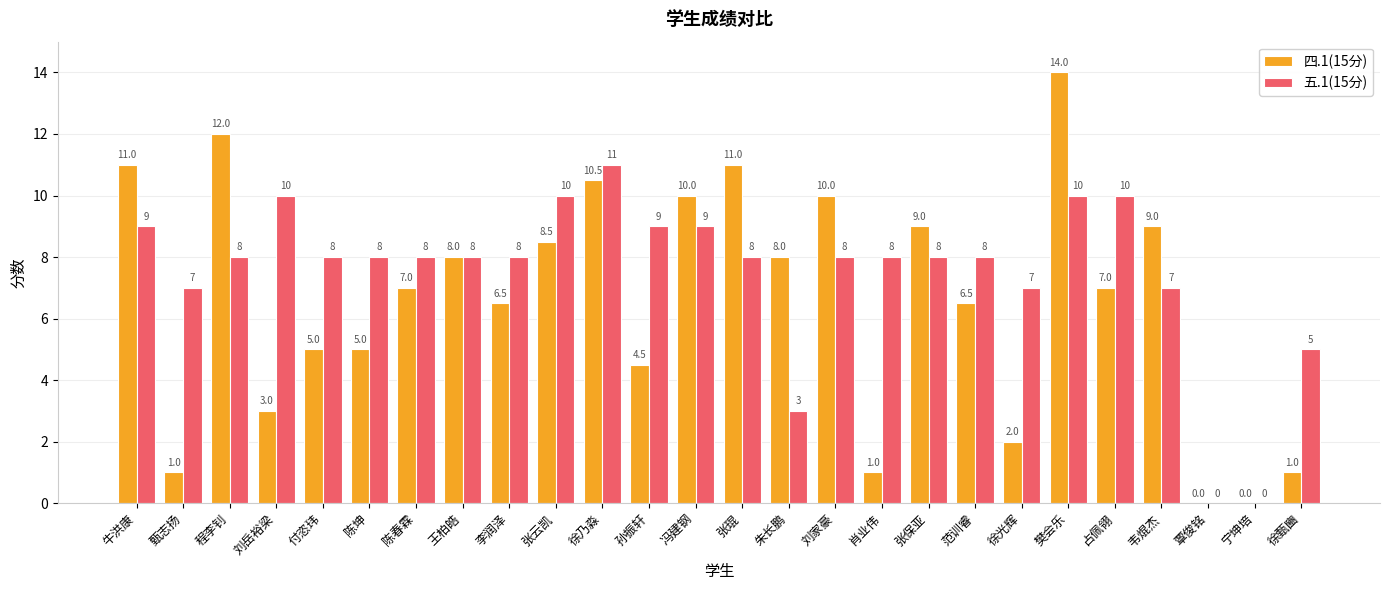

How many groups of bars are there?

26